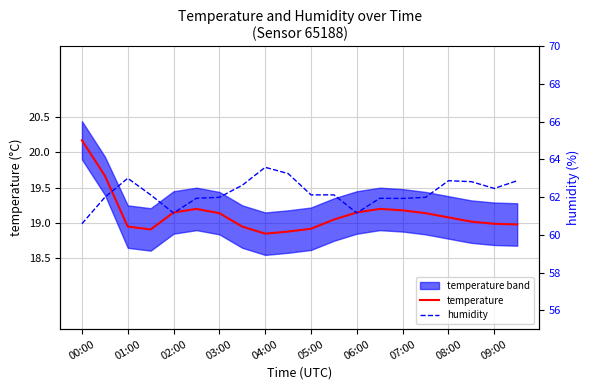

The temperature series shows 25.0 at 05:00. True or false?

False